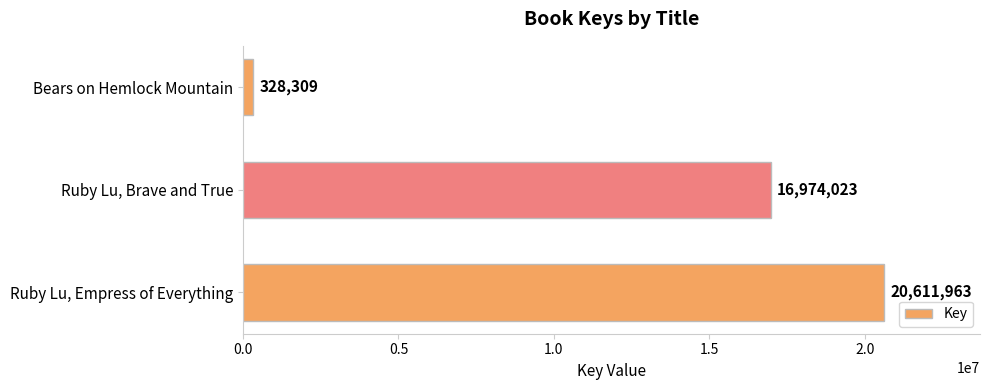

Reading top to bottom, transcribe all the data shown in this chart.

Bears on Hemlock Mountain=328309	Ruby Lu, Brave and True=16974023	Ruby Lu, Empress of Everything=20611963